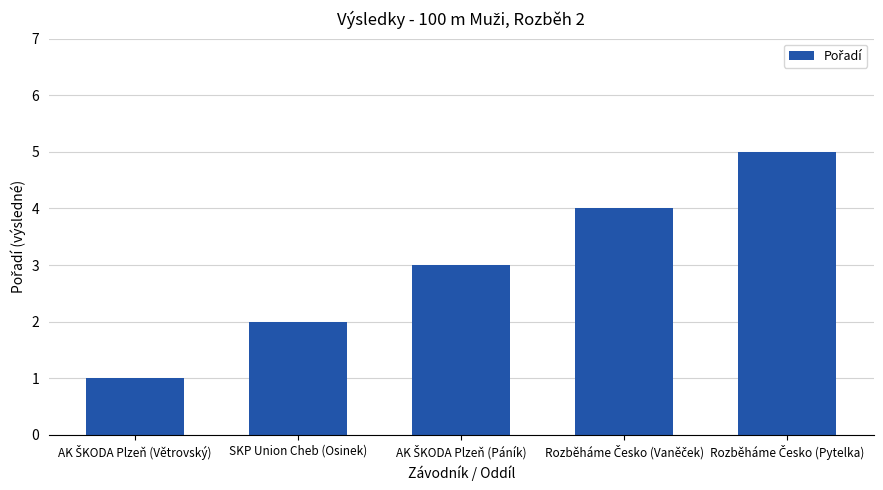

What is the difference between the second highest and minimum values?

3